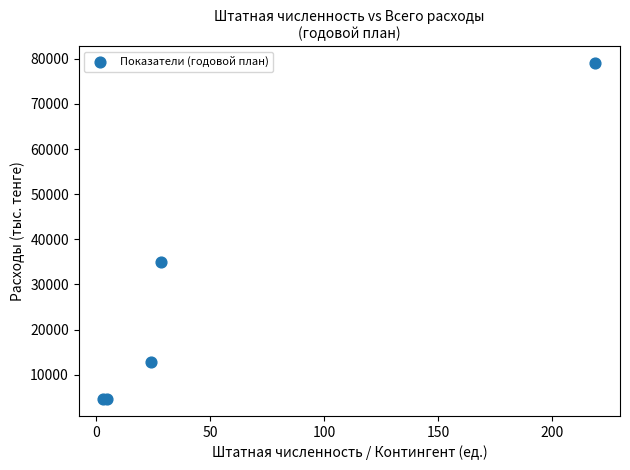

What Y value in the scatter plot is closest to 41799?

35006.2